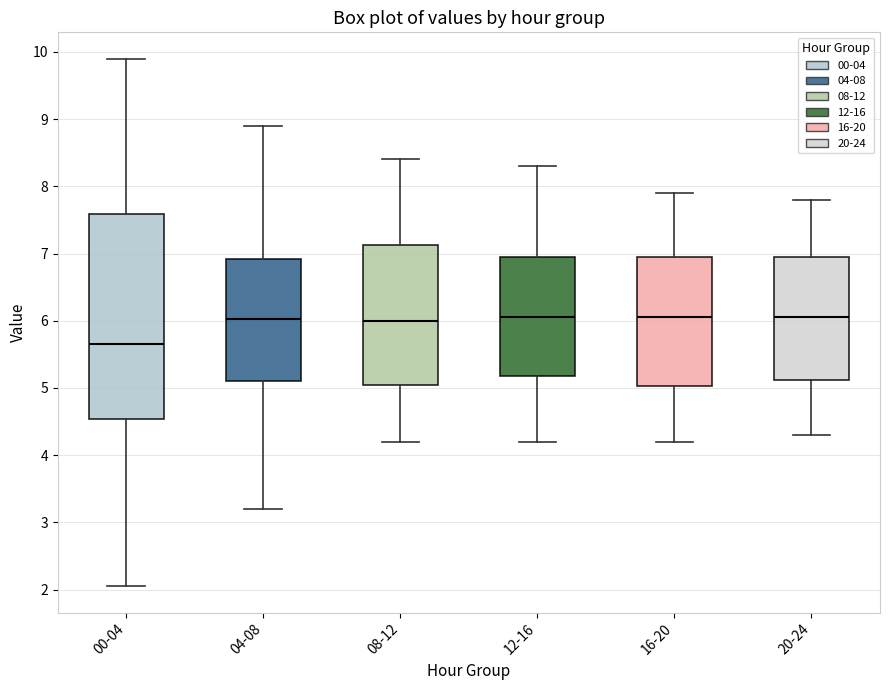

Which box has the lowest median line?

00-04